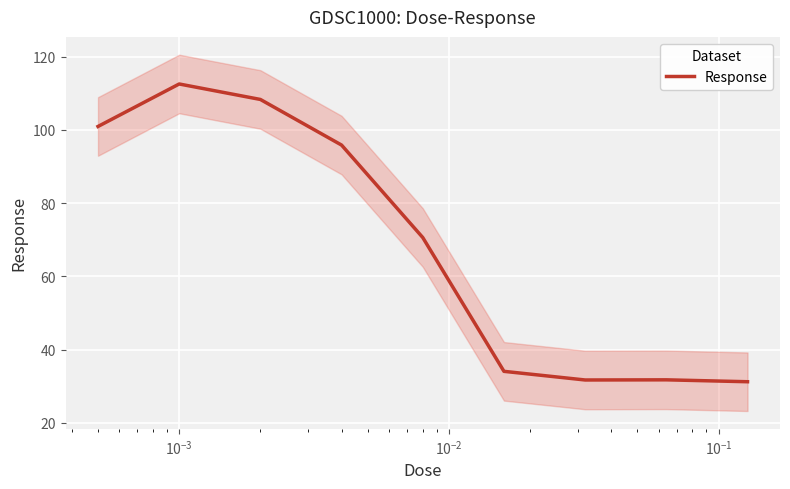

What is the highest value of the Response series?

112.6